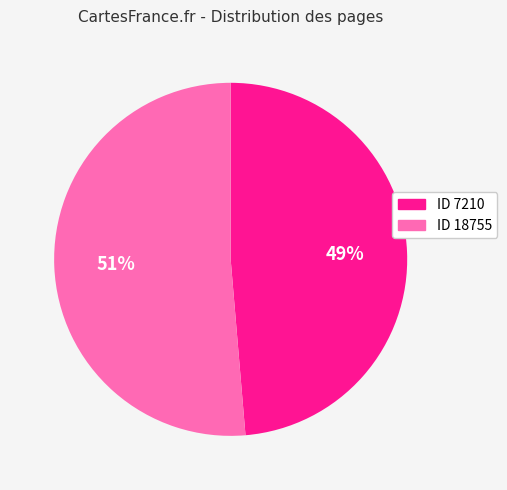

To the nearest percent, what is the average slice percentage?

50%